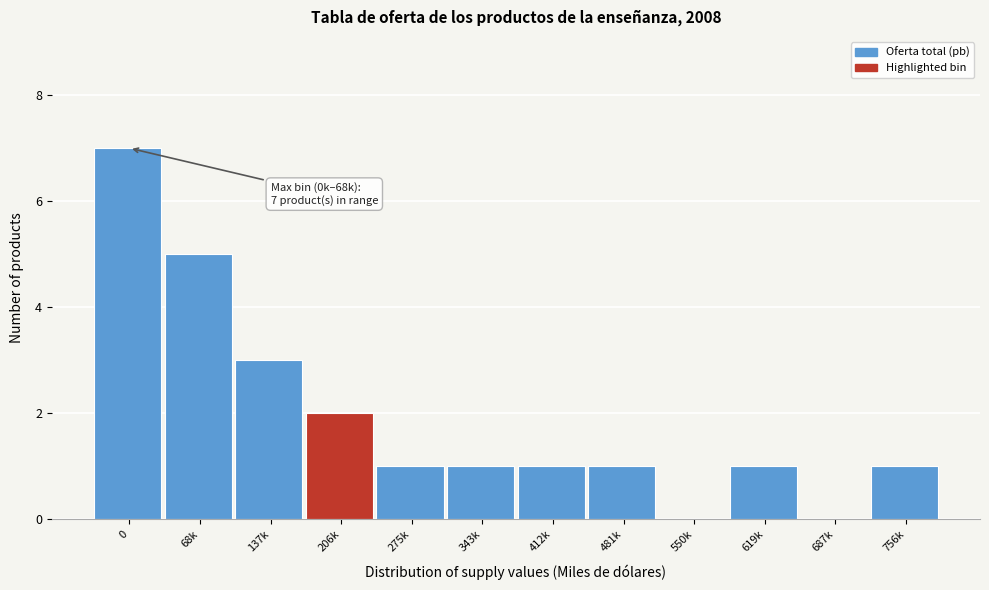

Reading right to left, transcribe all the data shown in this chart.

756k=1	687k=0	619k=1	550k=0	481k=1	412k=1	343k=1	275k=1	206k=2	137k=3	68k=5	0=7